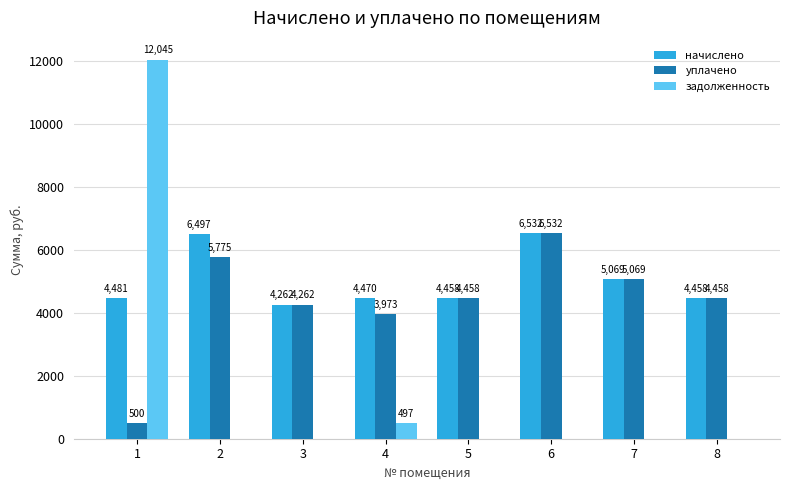

Is it true that уплачено equals 6531.8 at 6?

True